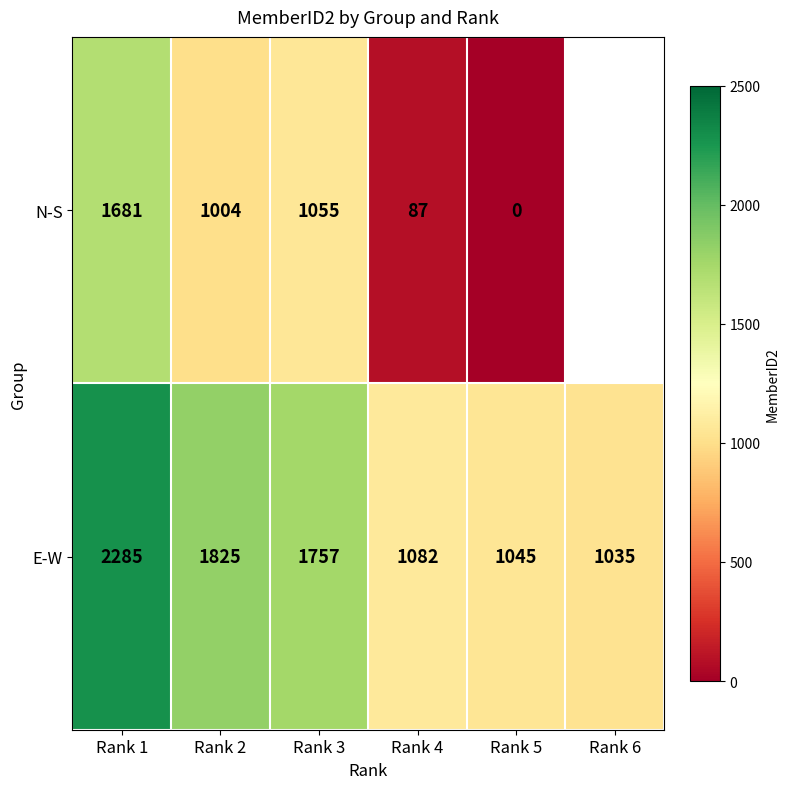

Rank the series at Rank 1 from lowest to highest value.

N-S, E-W